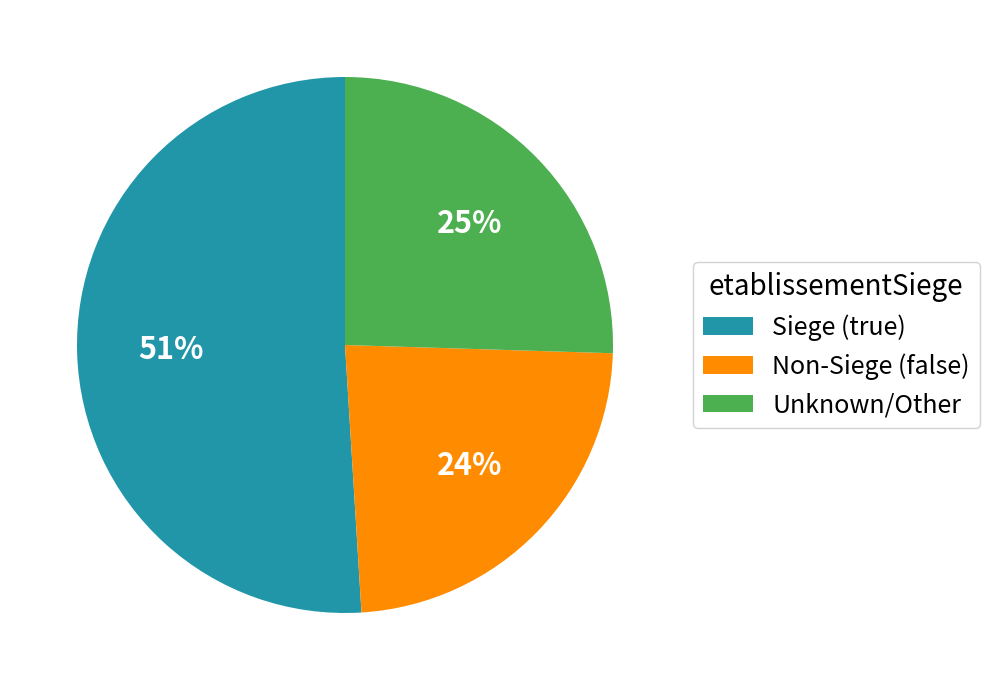

To the nearest percent, what is the difference between the largest and smallest slice percentages?

27%